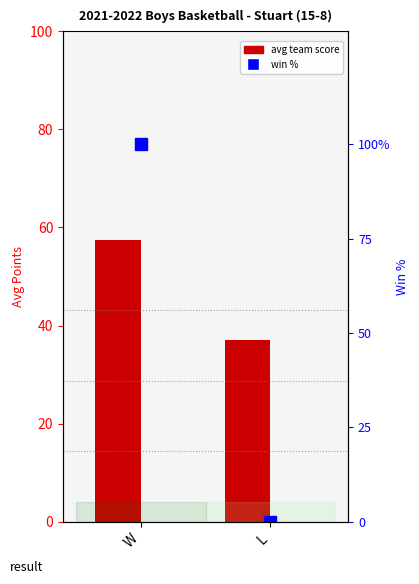

Reading right to left, what are all the values shown in this chart?

avg team score: 37.0	57.4
win %: 0.0	100.0